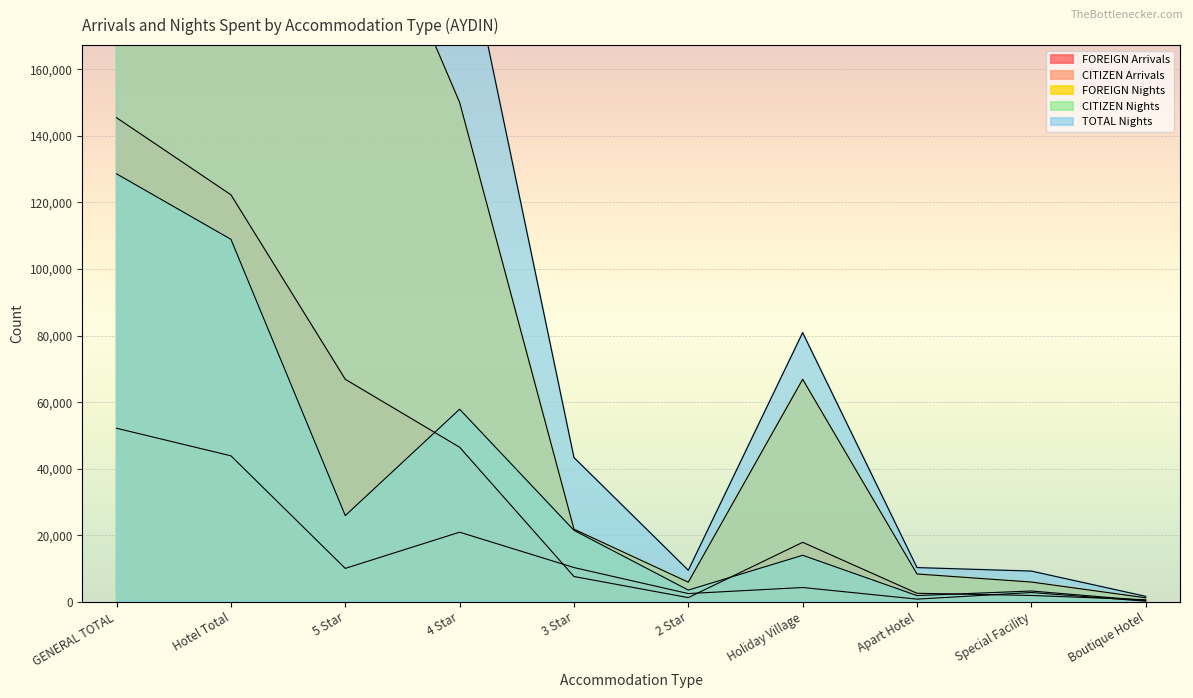

What is the difference between the CITIZEN Arrivals values at 2 Star and Holiday Village?

1825